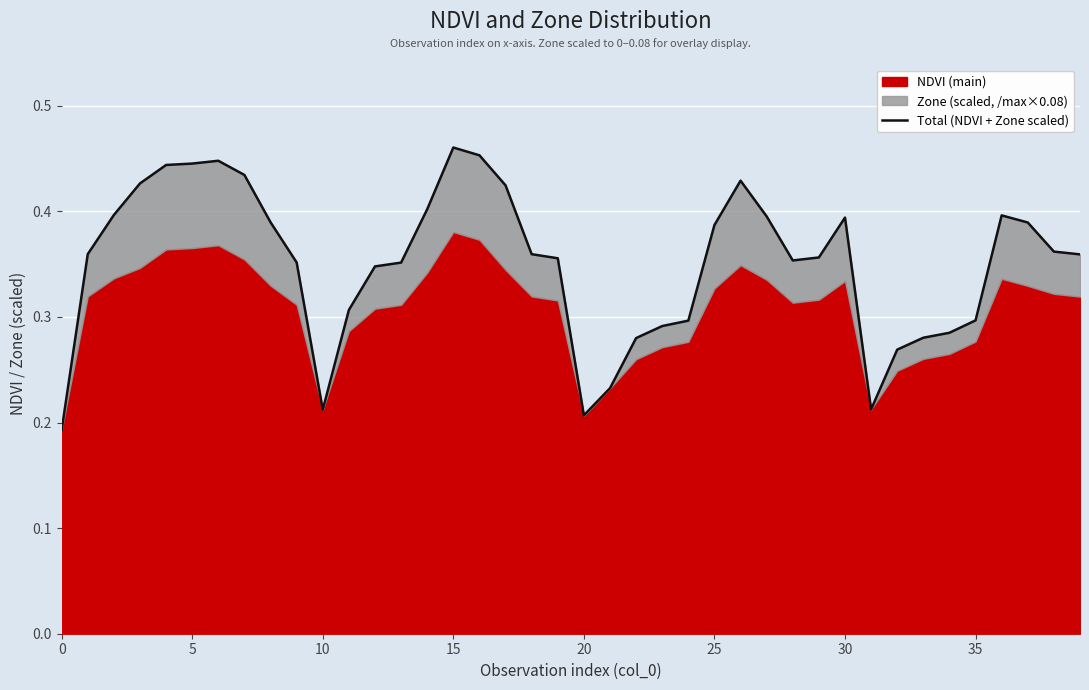

What is the label of the 21st point from the right?

19